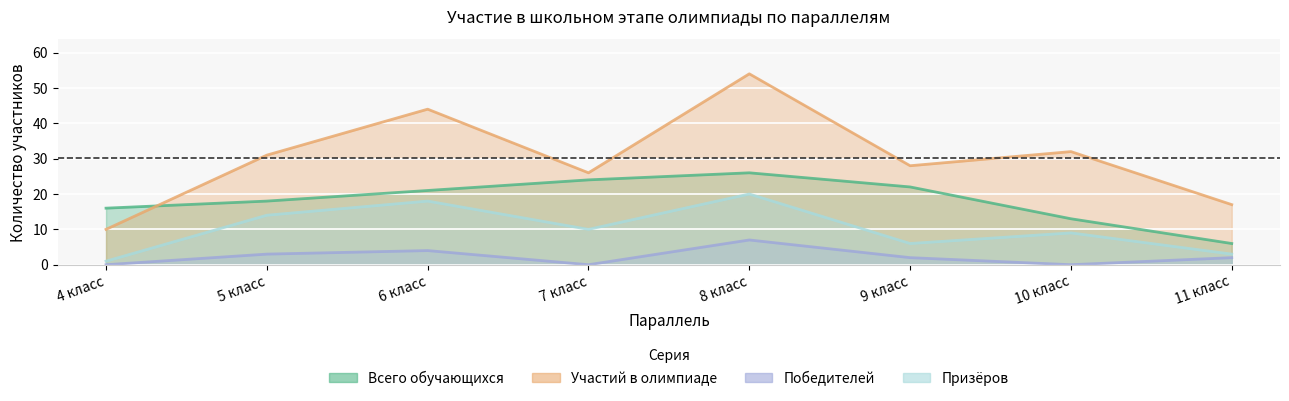

What is the spread (max minus min) of values at 11 класс?

15